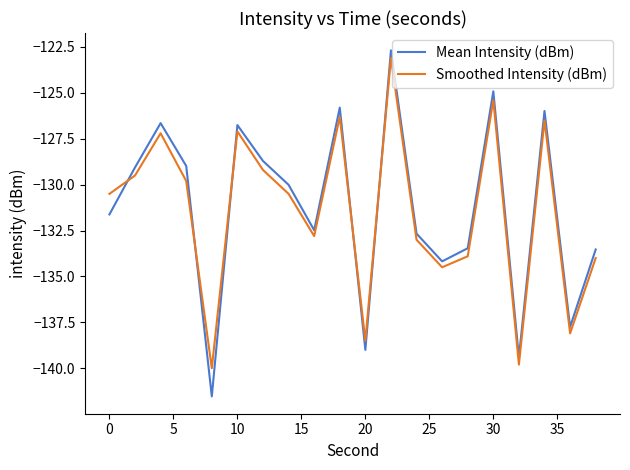

What is the difference between the maximum and minimum values in the Smoothed Intensity (dBm) series?

16.9